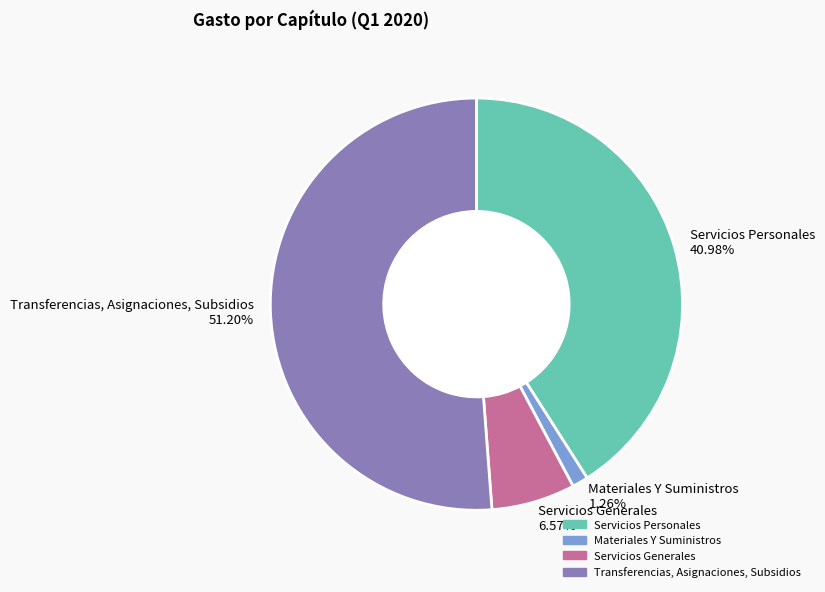

What percentage is the Servicios Personales slice, to the nearest percent?

41%